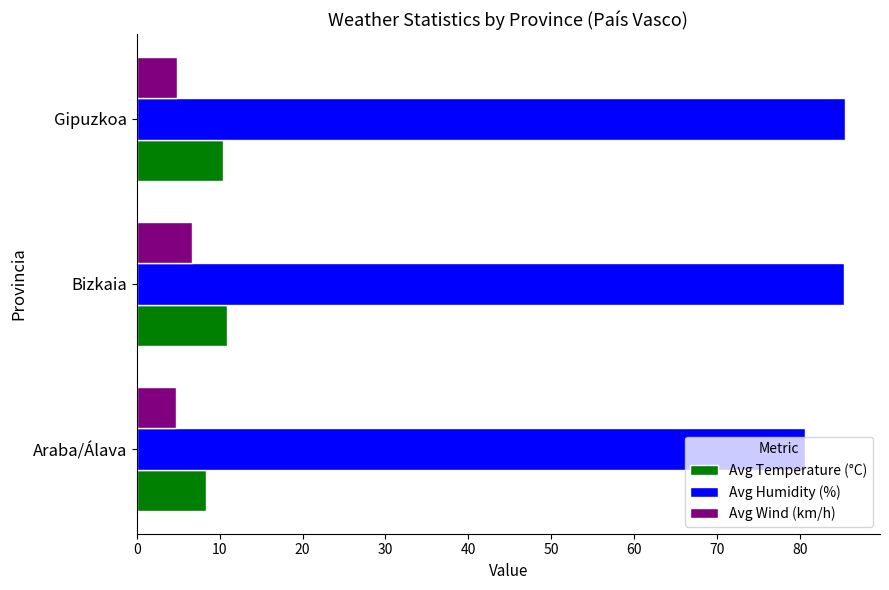

Rank the series at Bizkaia from highest to lowest value.

Avg Humidity (%), Avg Temperature (°C), Avg Wind (km/h)